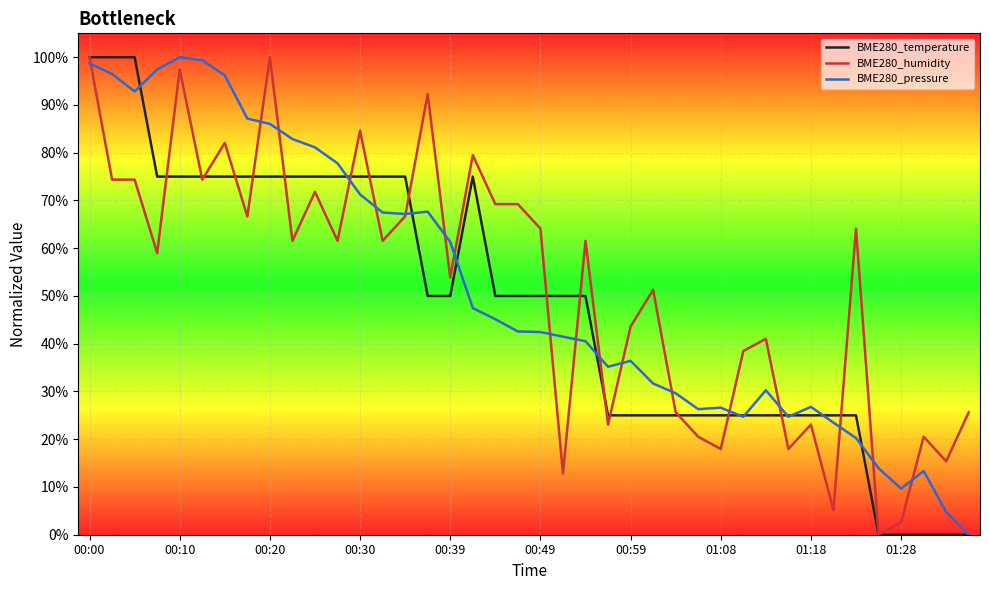

What is the difference between the maximum and minimum values in the BME280_humidity series?

1.0